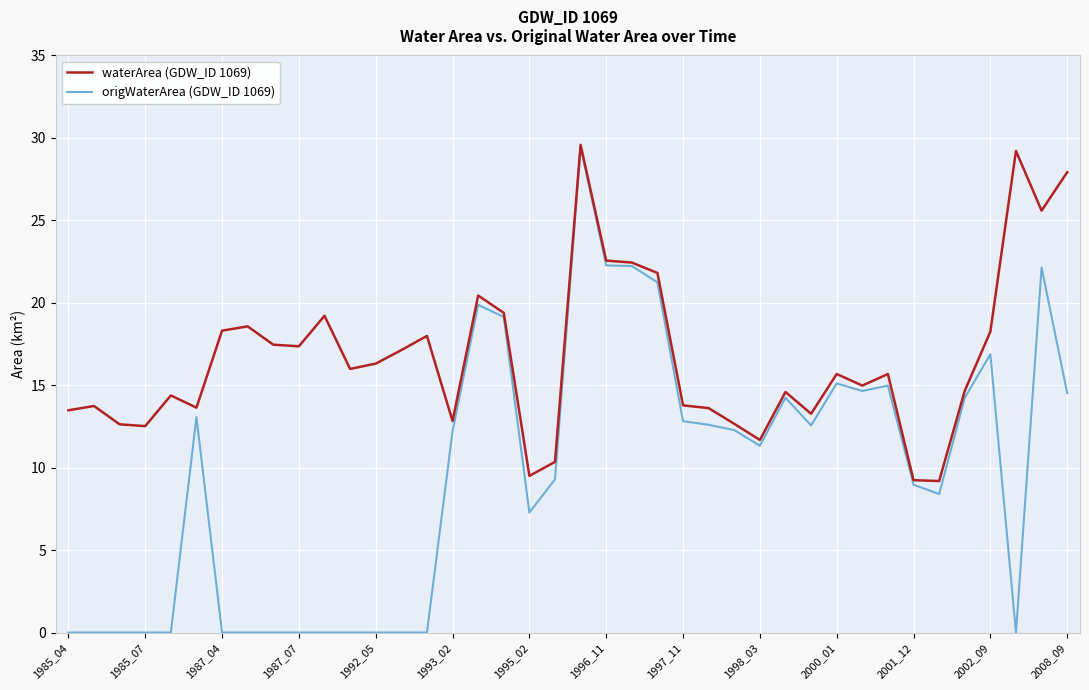

Which series has the largest range (max minus min)?

origWaterArea (GDW_ID 1069)